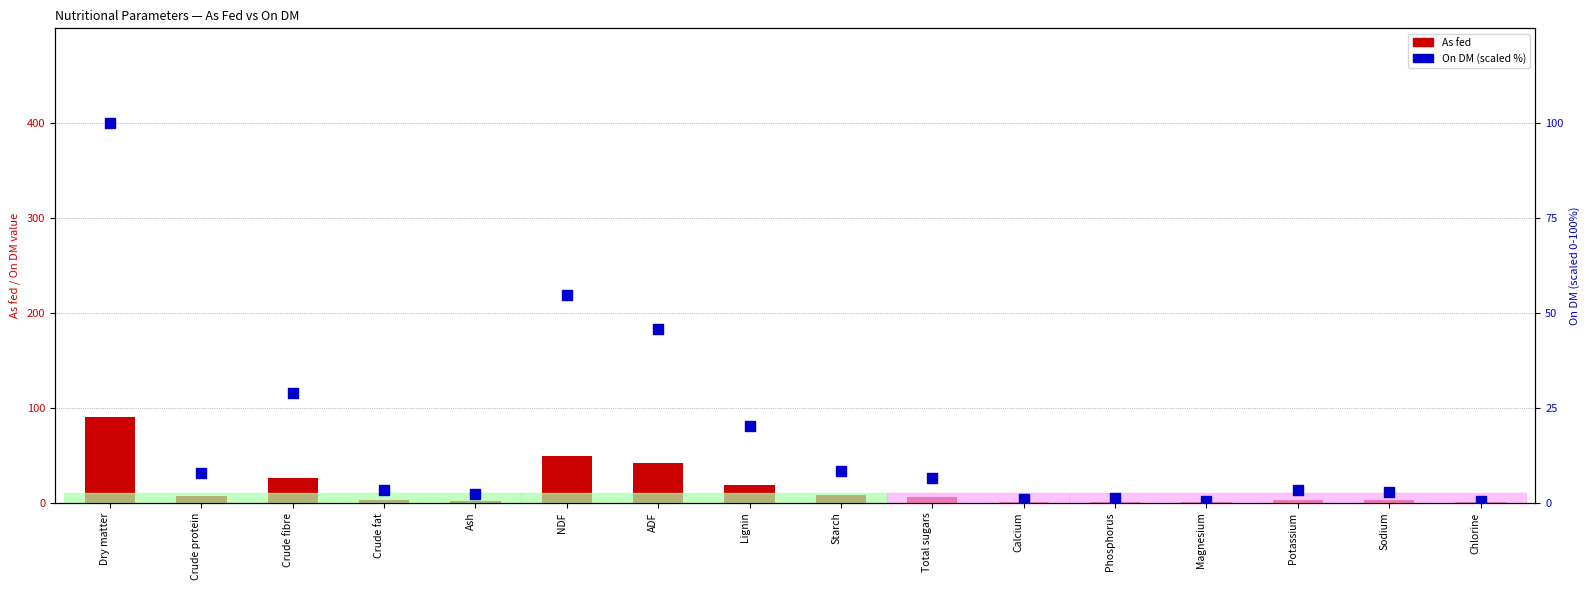

What are all the series names shown in the legend?

As fed, On DM (scaled %)